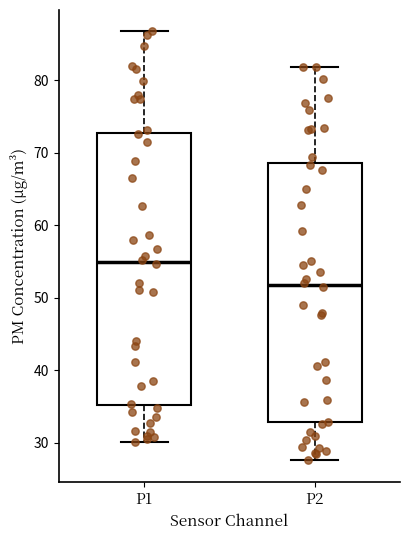

Reading left to right, transcribe this box plot: for each box, give where its median line is, the range the box spans, and where its two whiskers end, as read against the y-axis. The values are not printed on the chart, so give them approximately, as read against the axis.

P1: median 55, box 35 to 73, whiskers 30 to 87
P2: median 52, box 33 to 69, whiskers 28 to 82